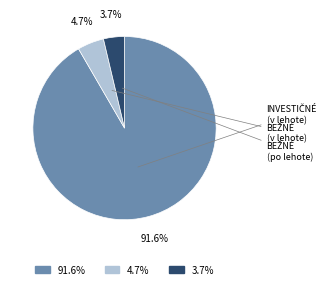

Does any single category account for the majority?

Yes